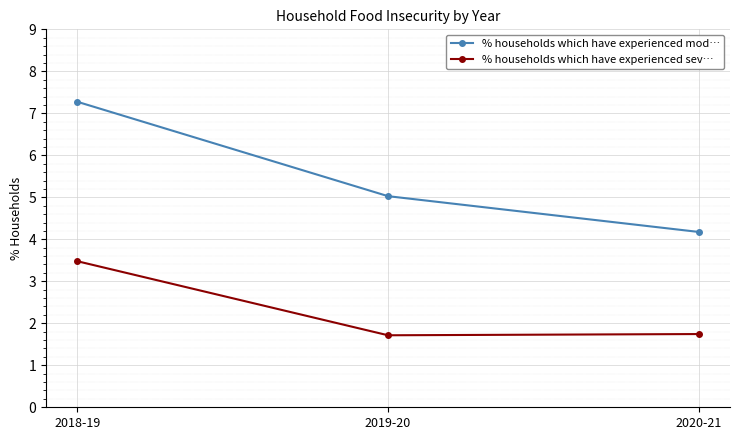

What are all the series names shown in the legend?

% households which have experienced mod…, % households which have experienced sev…